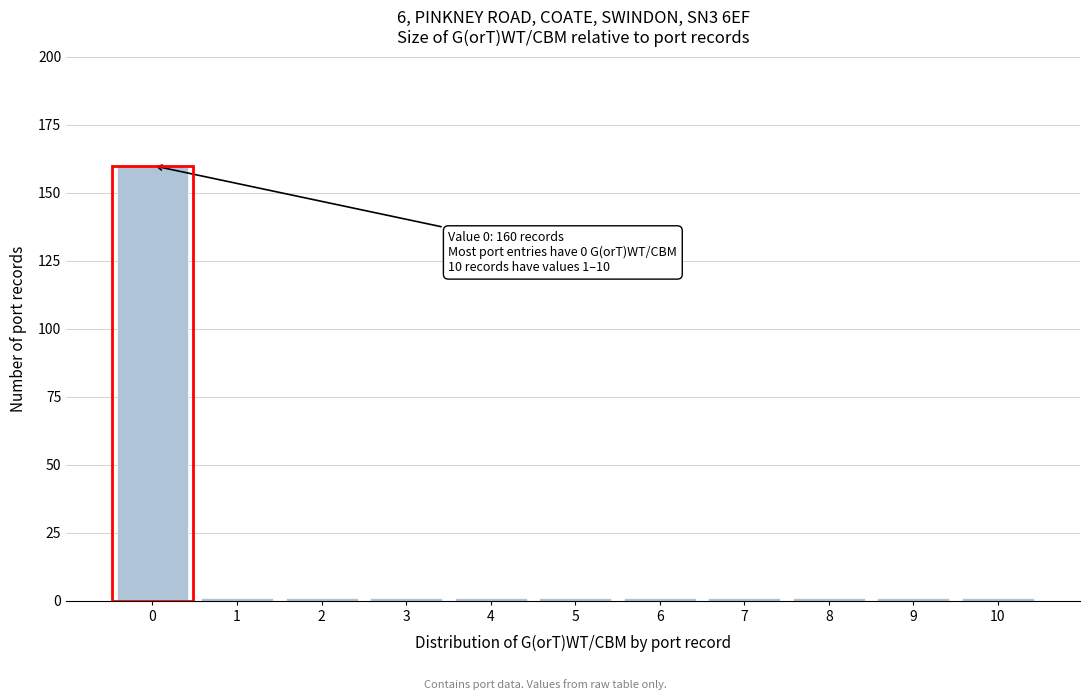

Reading left to right, extract all data points from this chart.

160	1	1	1	1	1	1	1	1	1	1